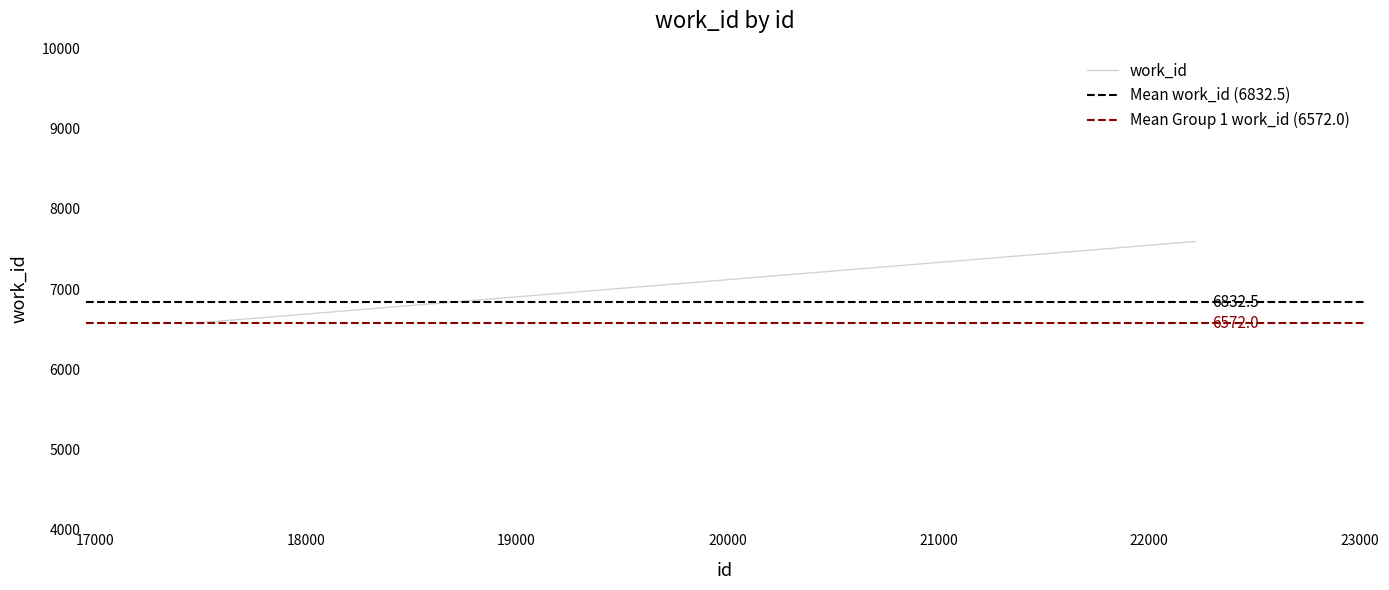

What is the sum of the values at 22214 and 22216?

15186